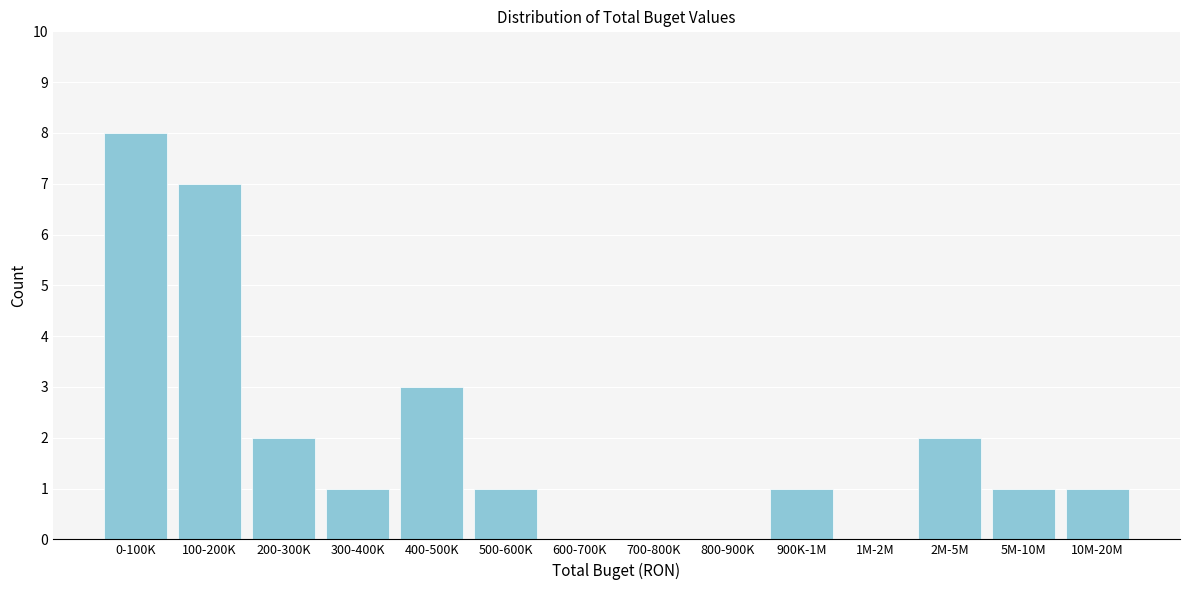

Reading left to right, list all the values displayed in this chart.

0-100K=8	100-200K=7	200-300K=2	300-400K=1	400-500K=3	500-600K=1	600-700K=0	700-800K=0	800-900K=0	900K-1M=1	1M-2M=0	2M-5M=2	5M-10M=1	10M-20M=1